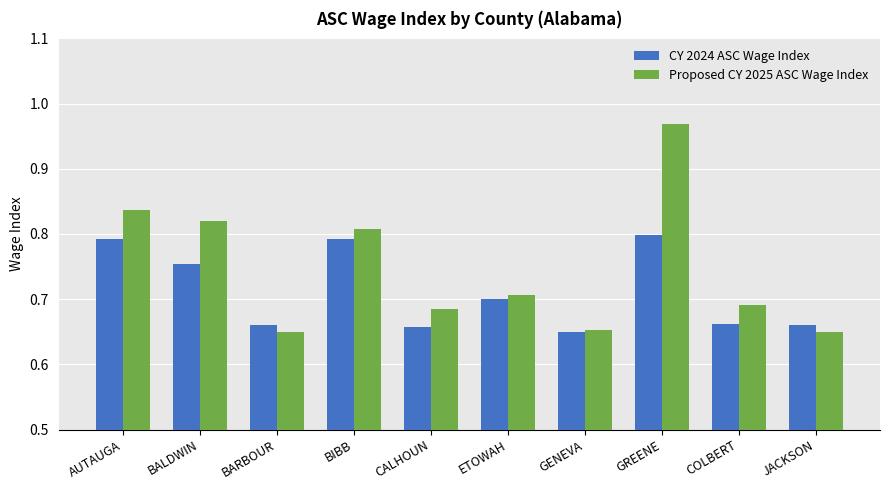

How many groups of bars are there?

10